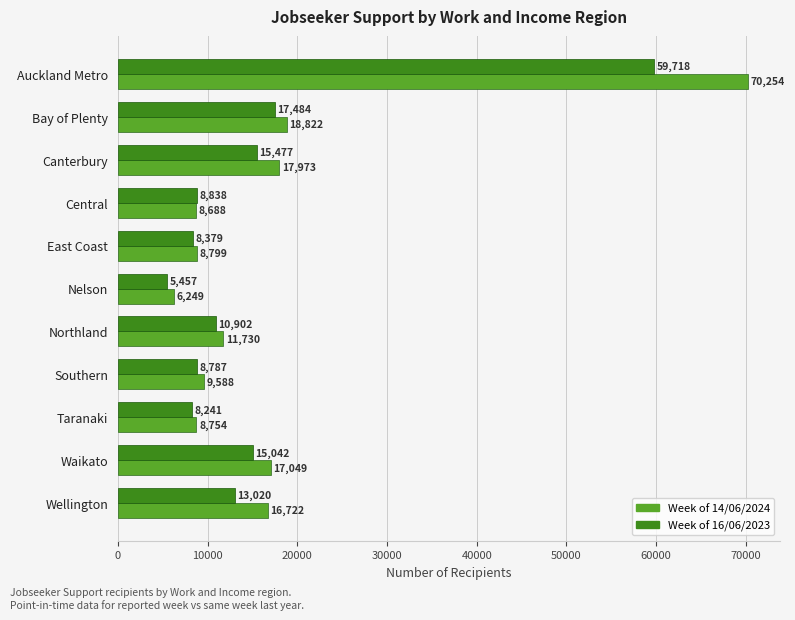

What is the difference between the highest and lowest values at Central?

150